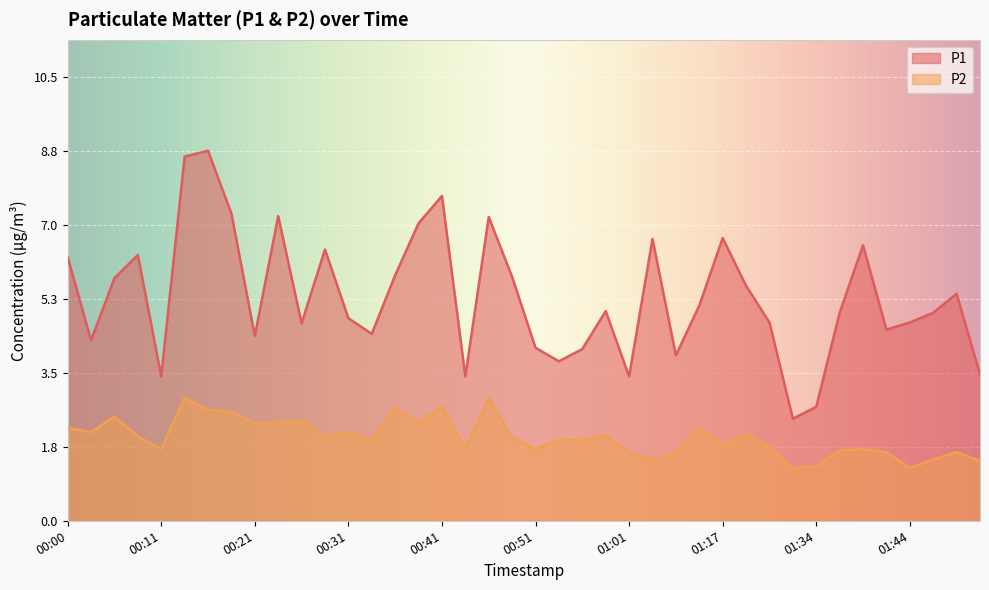

Which category has the lowest value in the P1 series?

01:31